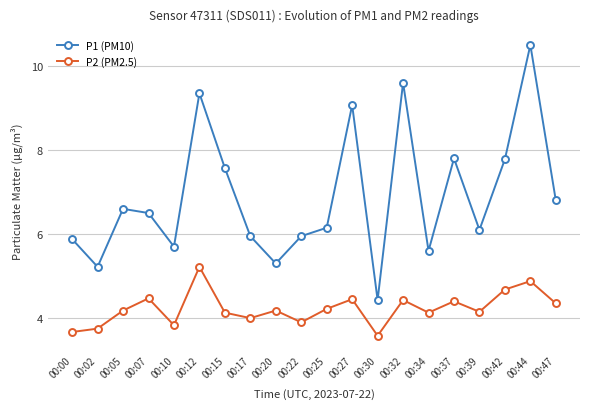

At how many categories does at least one series exceed 4?

20